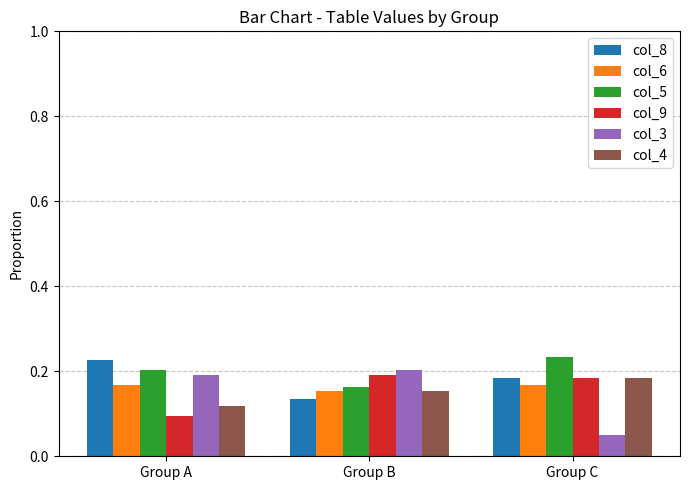

Are the bars grouped side by side (vs. stacked)?

Yes